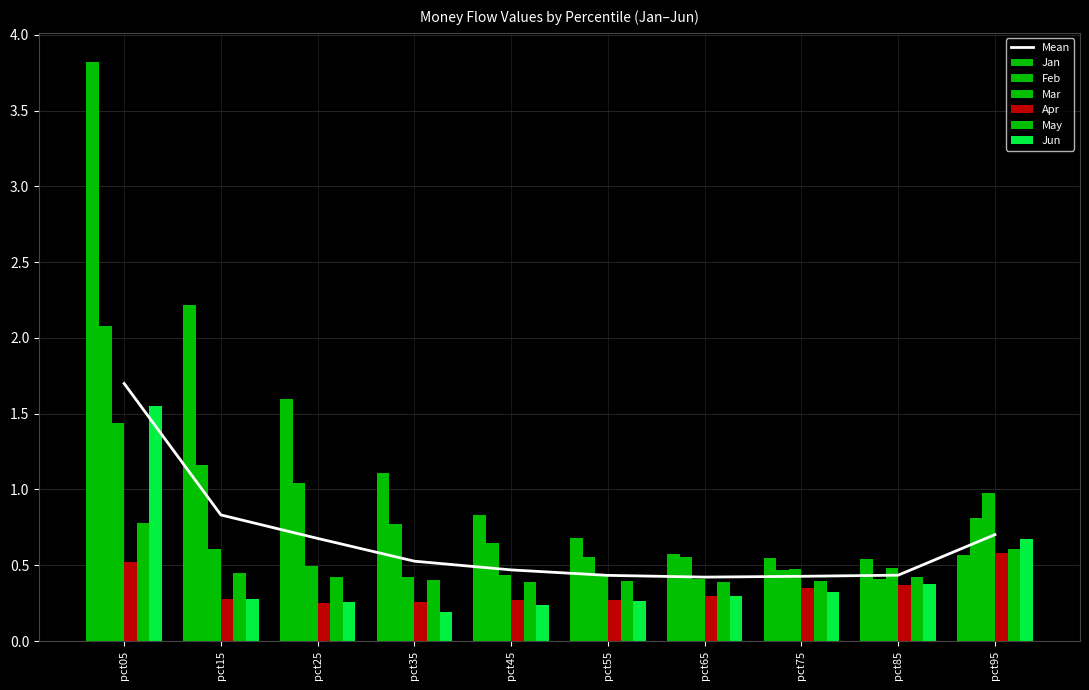

What is the value of the Mar bar at the 4th from the left?

0.4